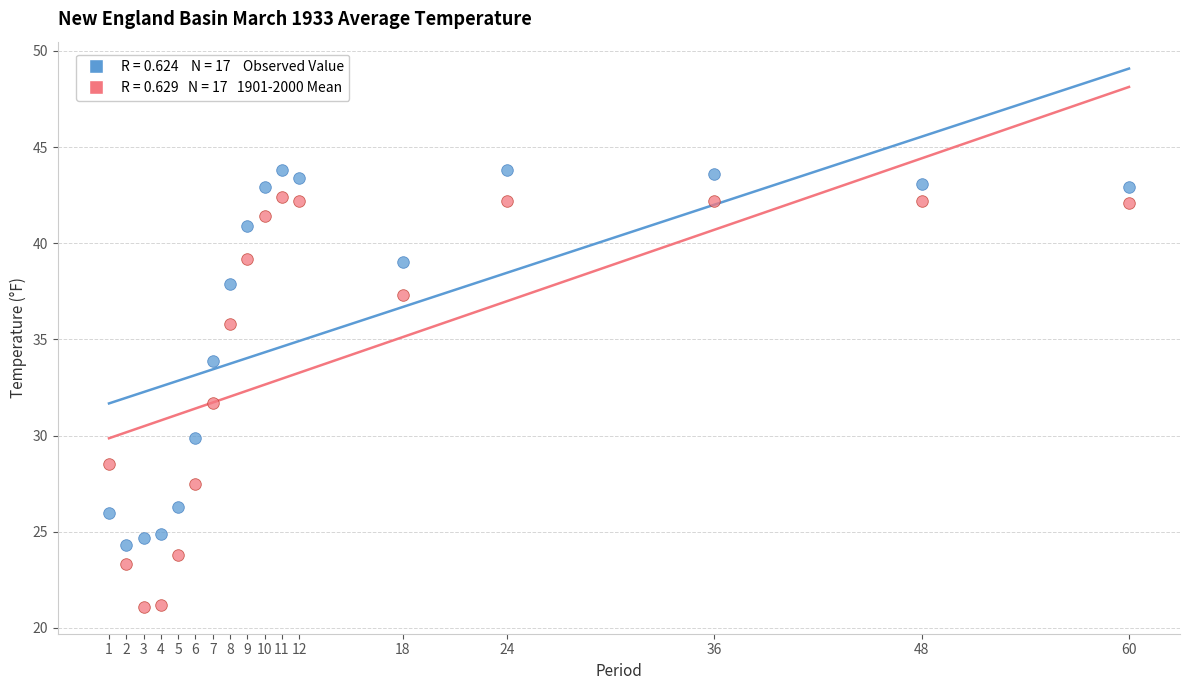

Across all data points, what is the range of Y values (max minus min)?

22.7